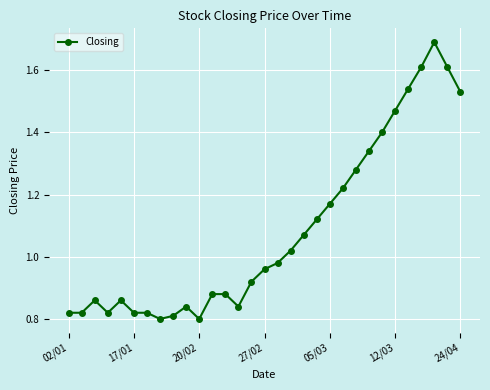

Does the chart have visible grid lines?

Yes